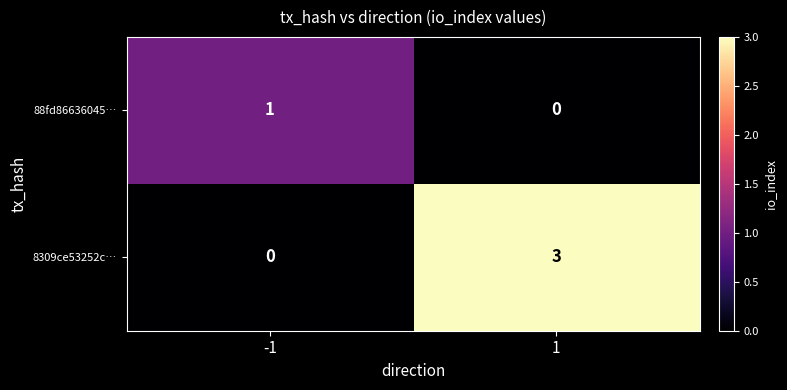

What is the spread (max minus min) of values at -1?

1